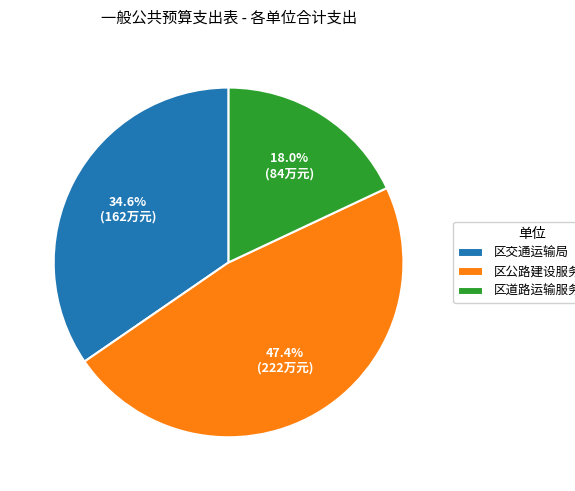

What is the ratio of the value at 区公路建设服务中心 to the value at 区交通运输局?

1.4